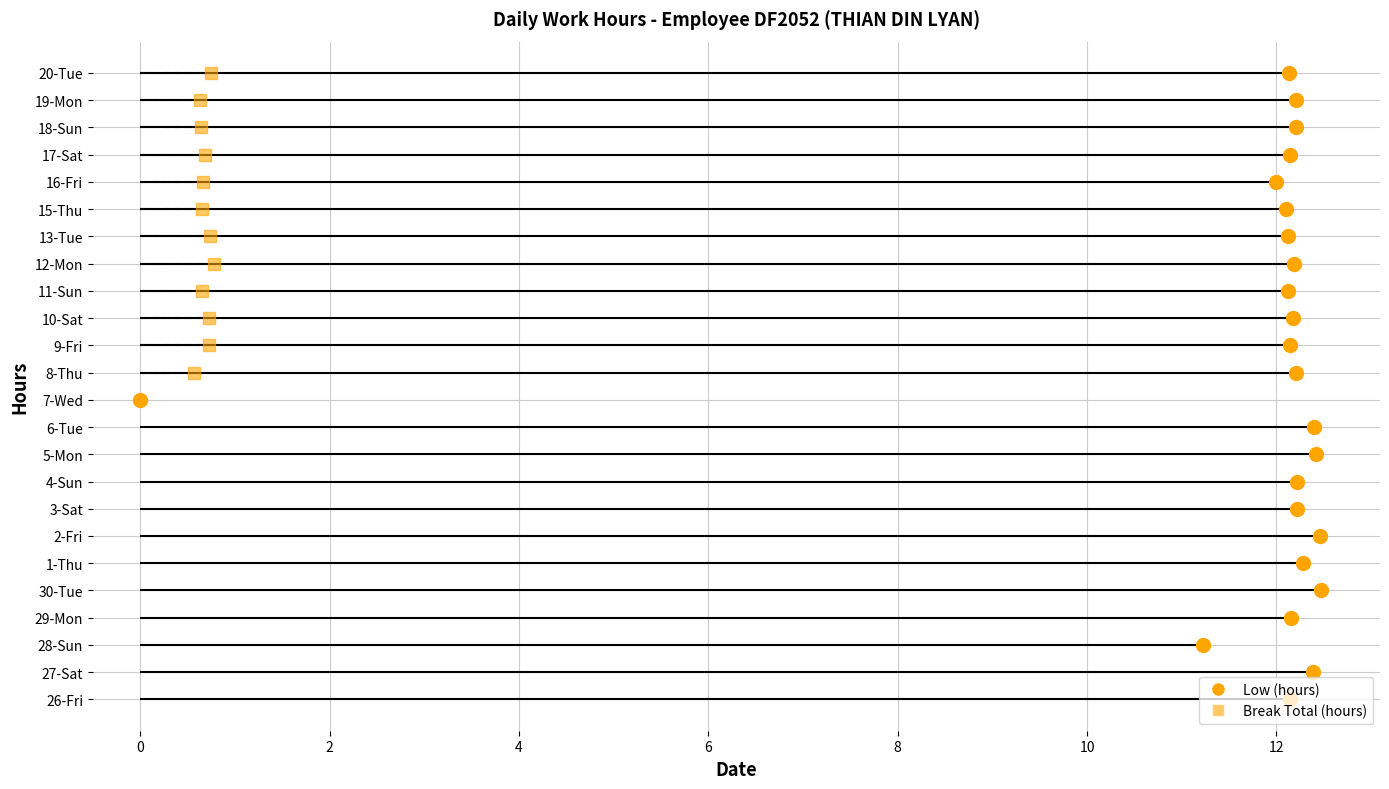

What is the difference between the Break Total values at 29-Mon and 17-Sat?

0.7